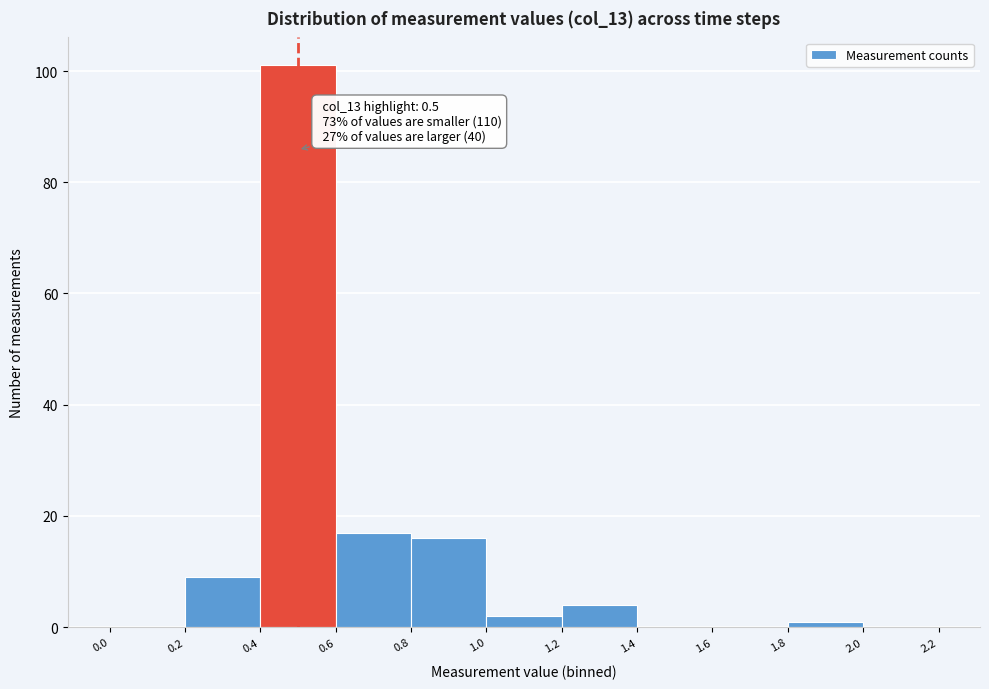

Which range on the x-axis has the tallest bar?

0.4 to 0.6